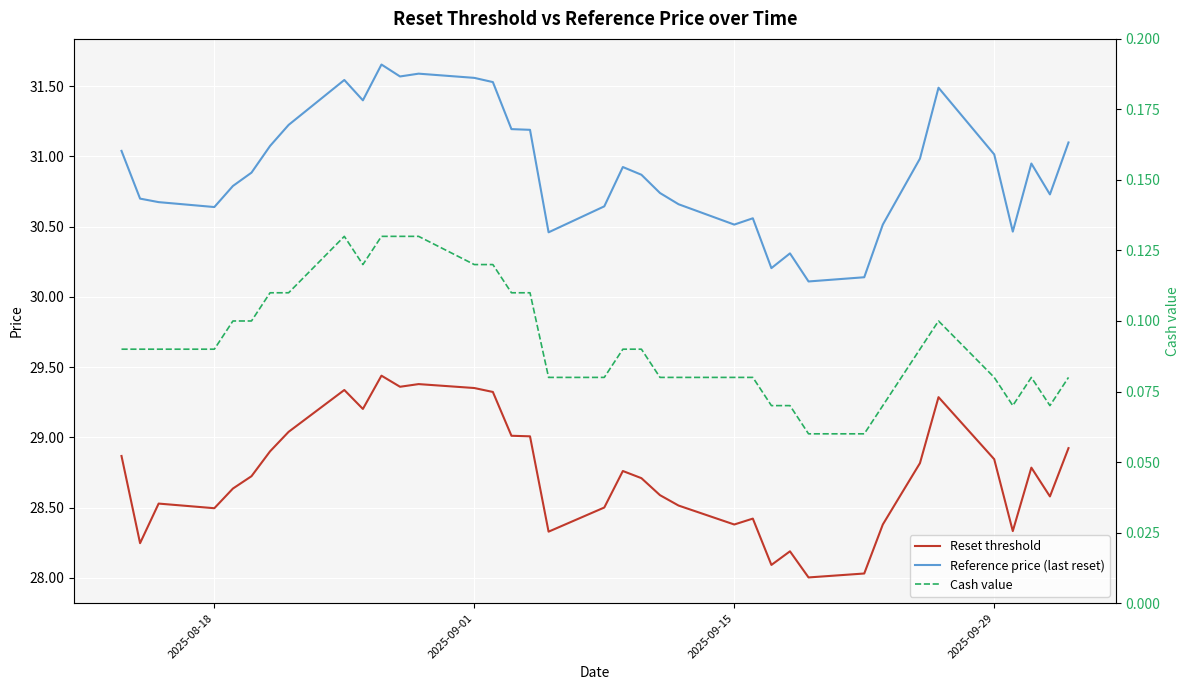

Is this an area chart (filled region under the line)?

No